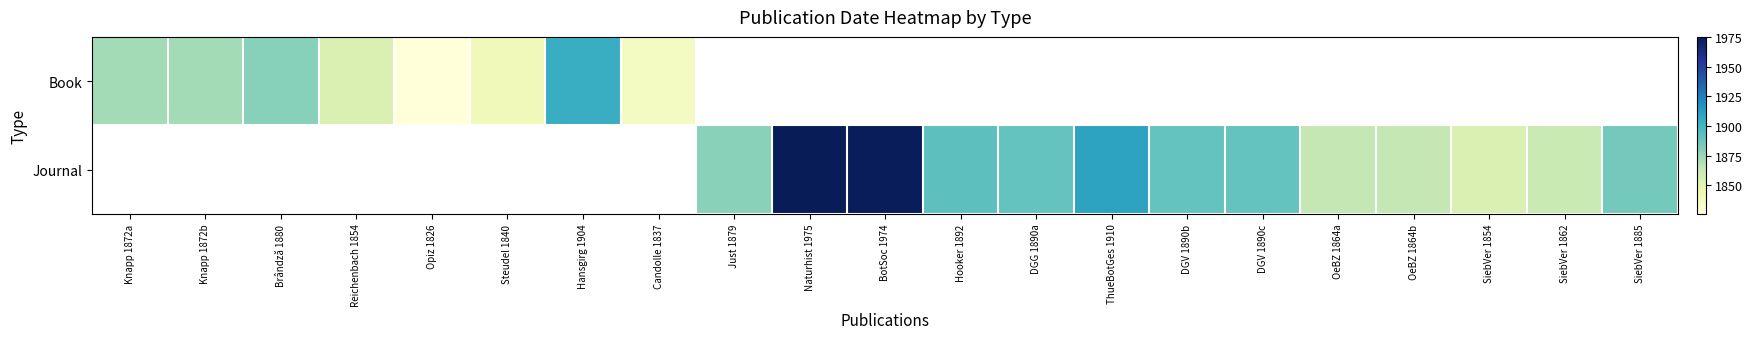

Between Reichenbach 1854 and Opiz 1826, which is larger?

Reichenbach 1854